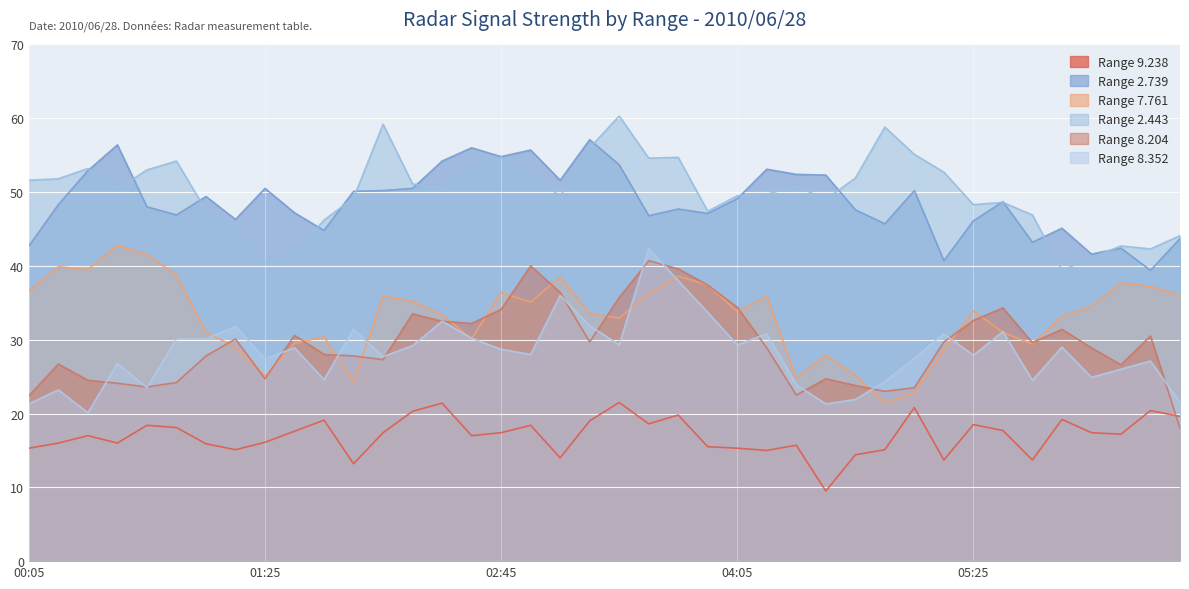

What is the sum of all 7.761 values?

1325.2